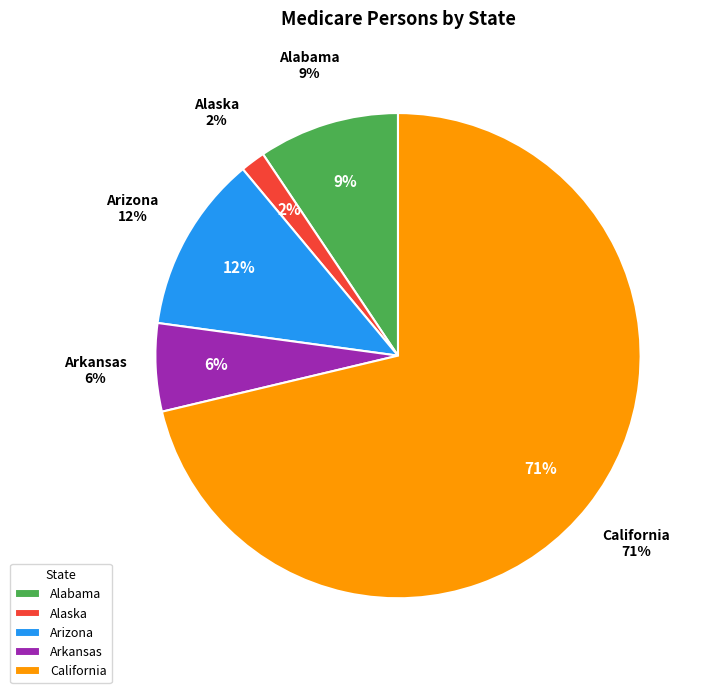

What is the largest slice in the pie chart?

California